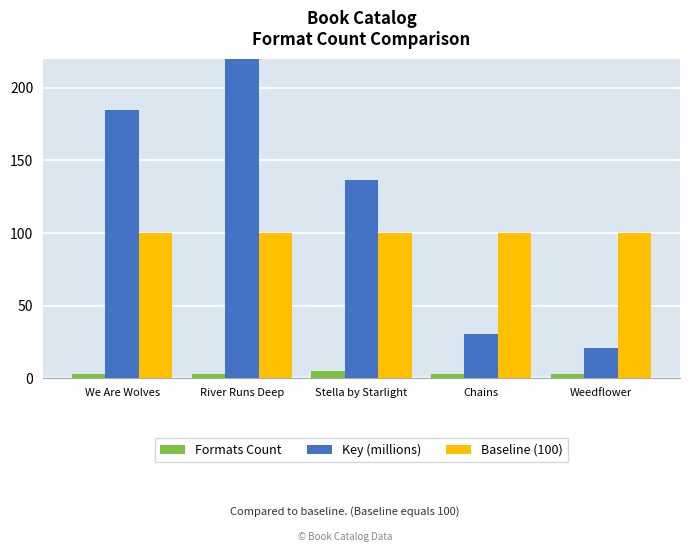

What is the maximum value shown in the chart?

405.7